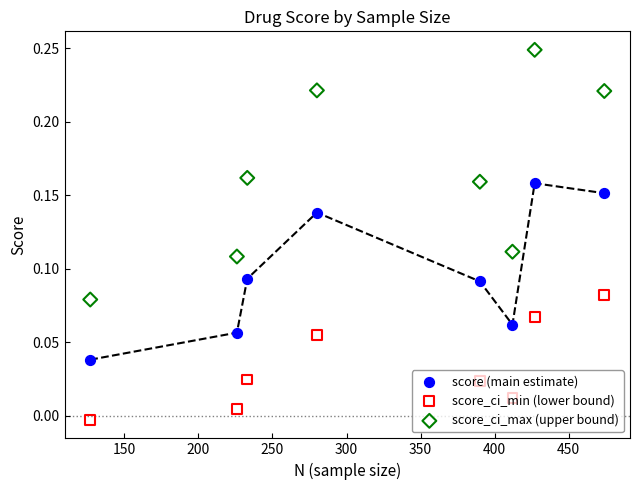

Which series has the largest total across all categories?

score_ci_max (upper bound)